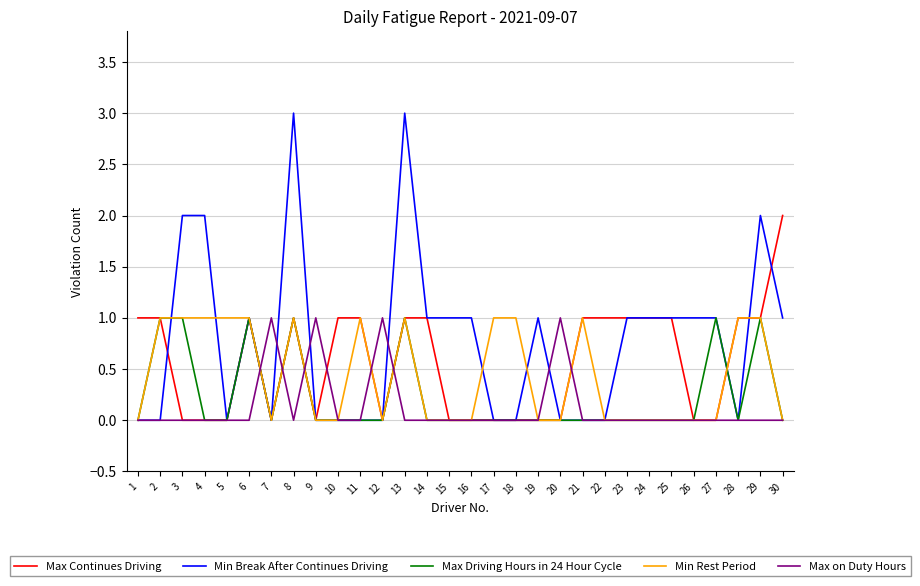

Which series has the widest spread of values?

Min Break After Continues Driving